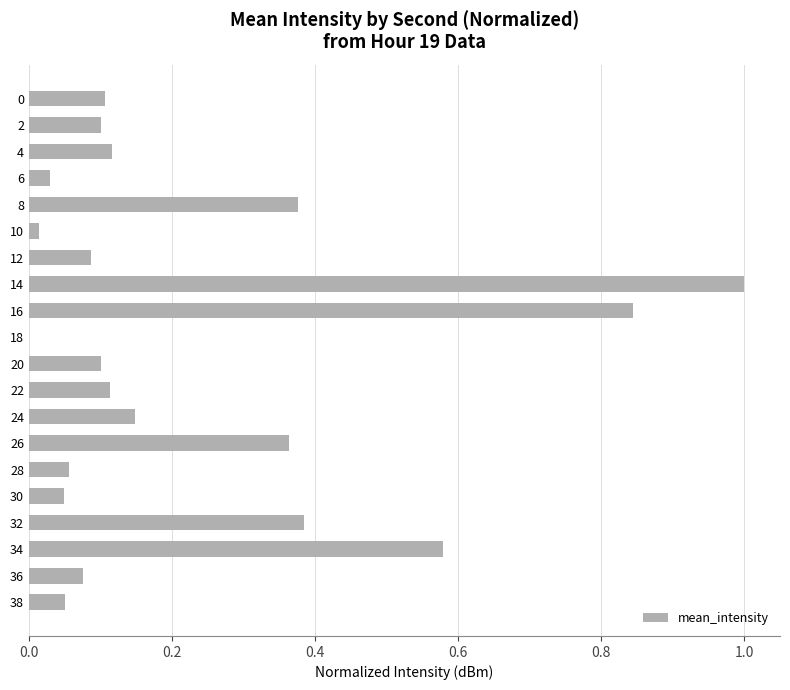

At which label is the value closest to 0?

18